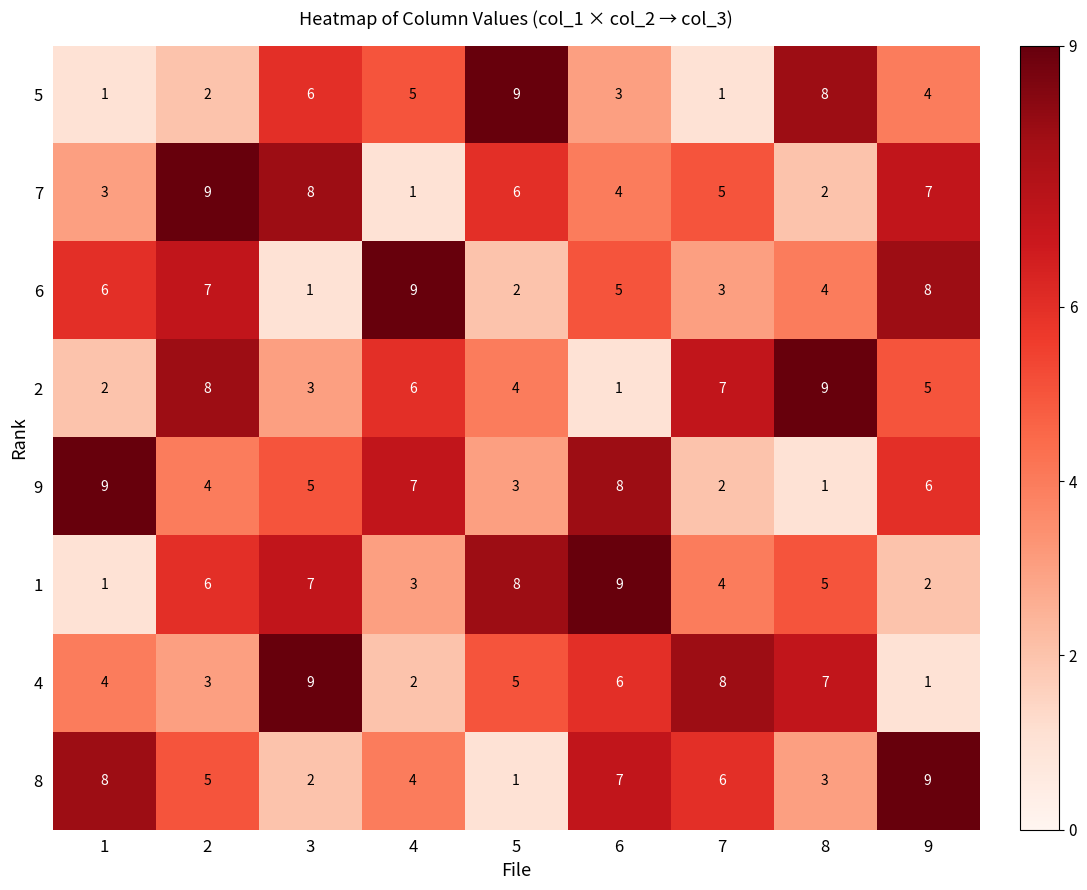

Which series changed the most between 7 and 9?

4